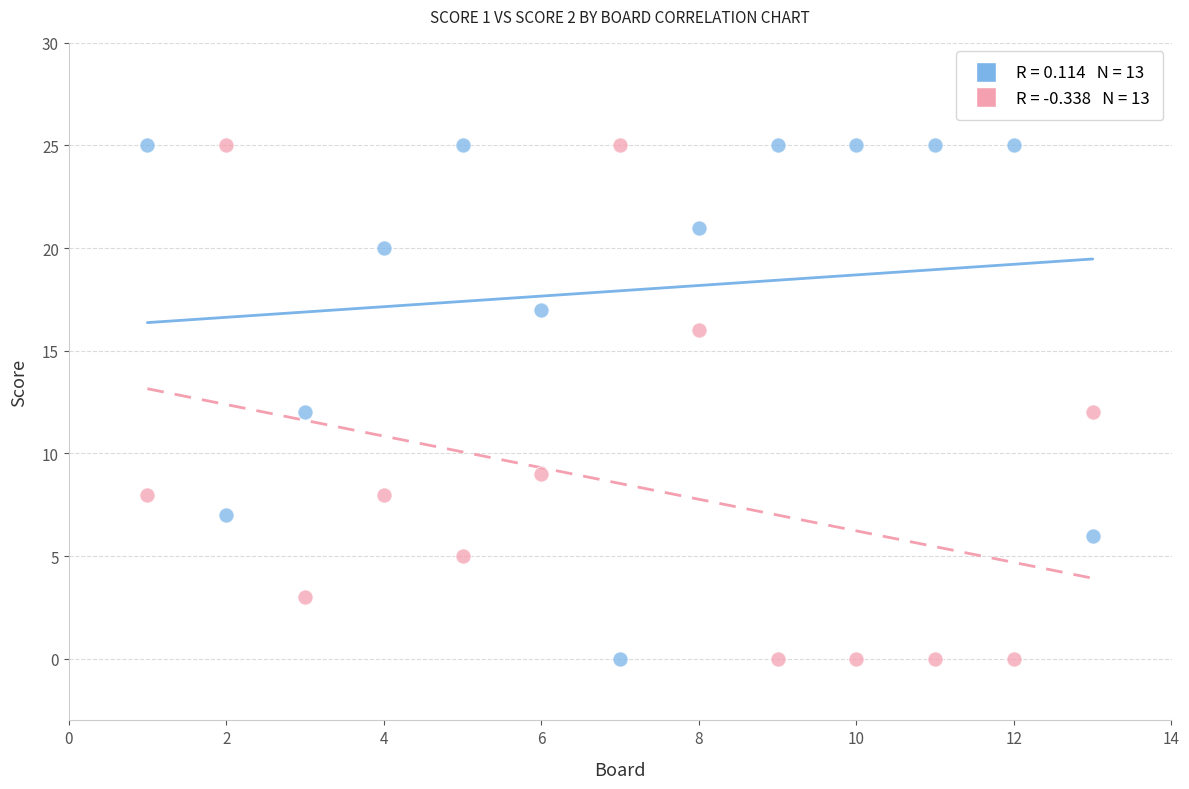

Across all data points, what is the range of X values (max minus min)?

12